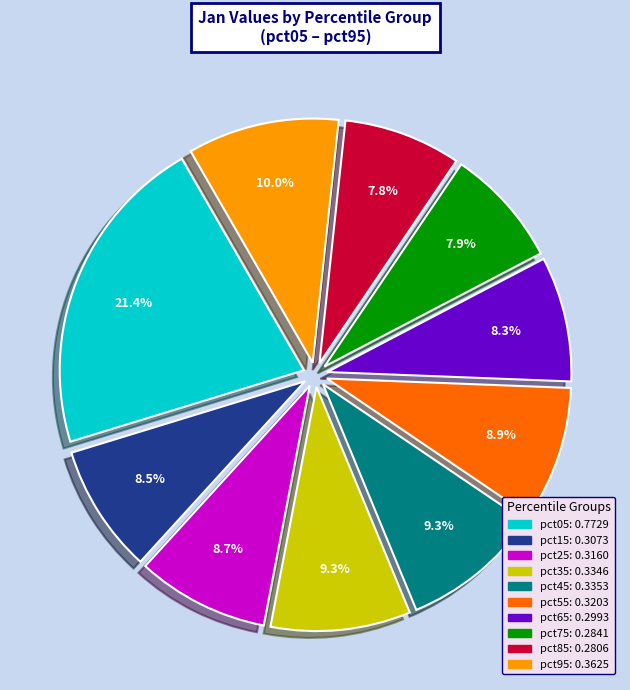

Which category has the biggest portion of the pie?

pct05